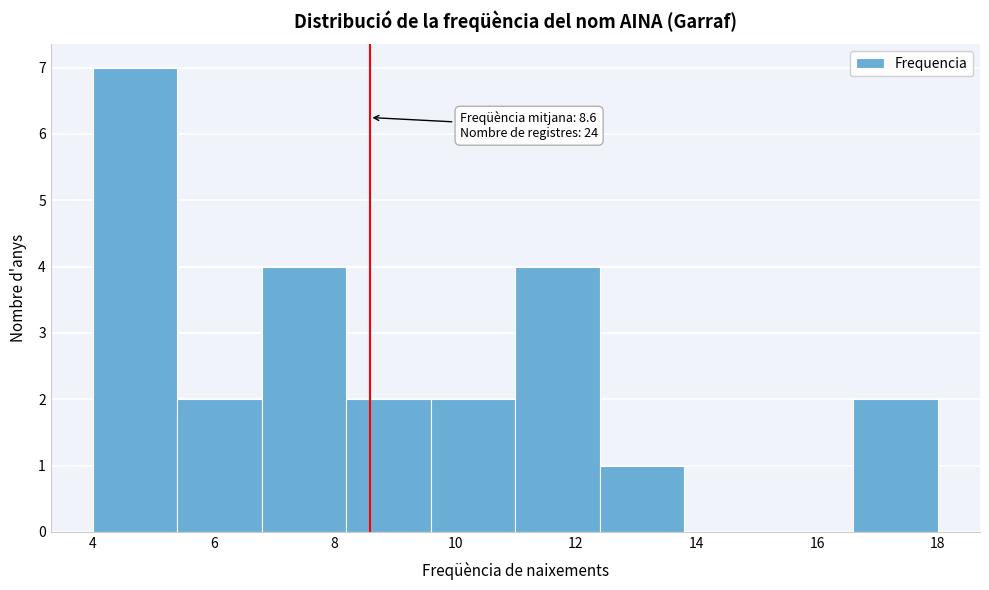

Which range on the x-axis has the tallest bar?

4.0 to 5.4